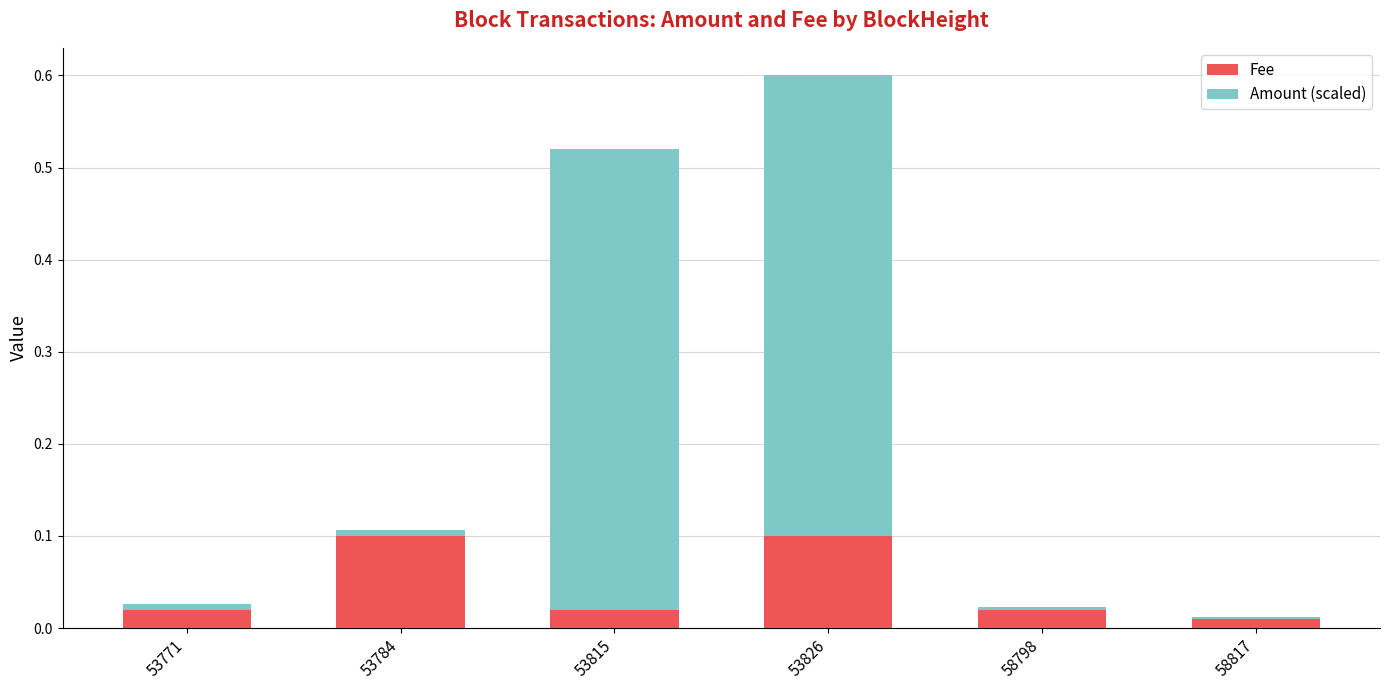

Is it true that Fee equals 0.0 at 53826?

False